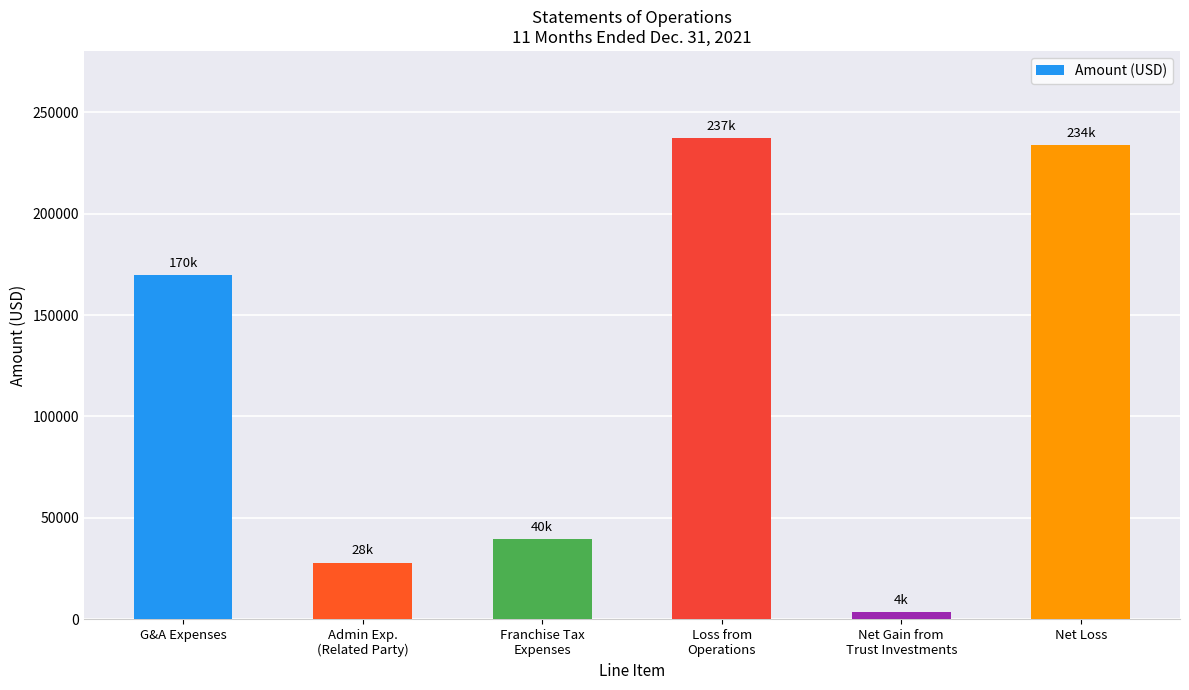

What is the difference between the maximum and minimum values?

233886